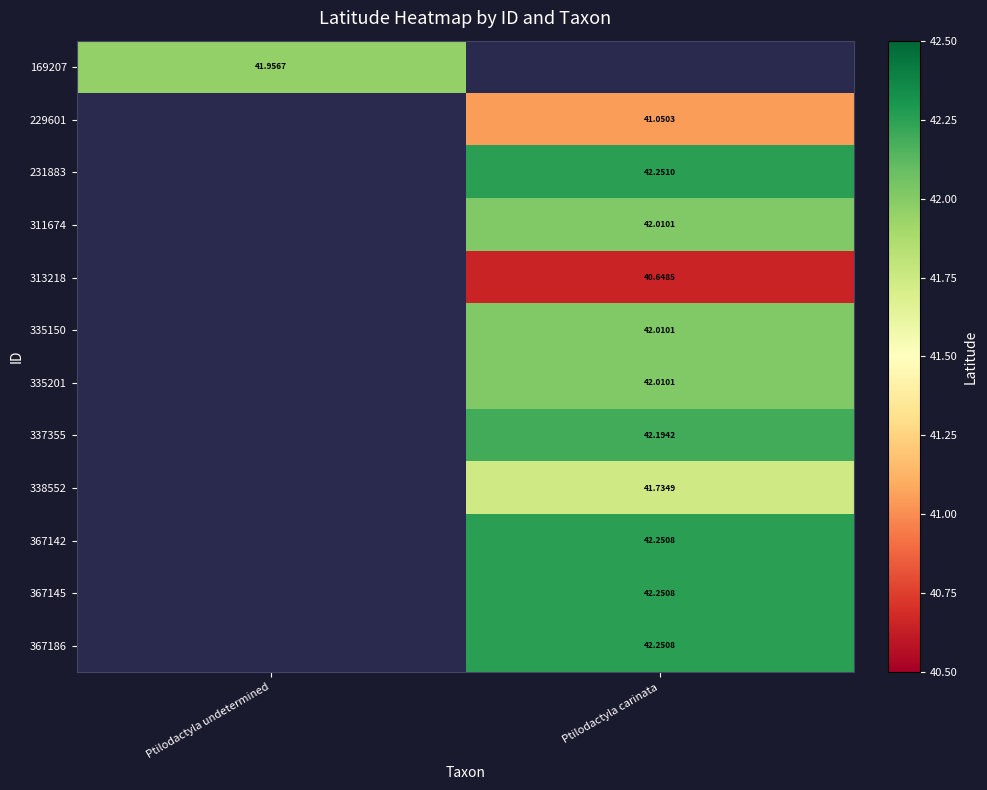

Is it true that 335201 equals 25.6 at Ptilodactyla carinata?

False